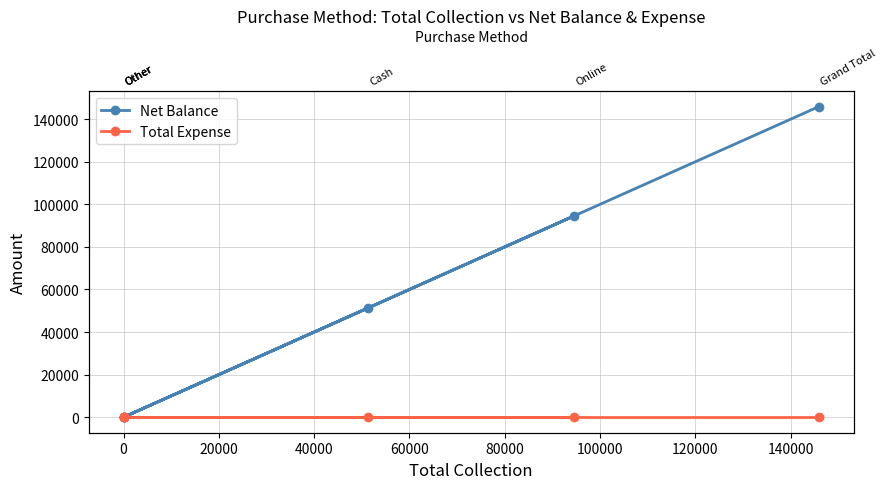

Which has a higher value, 0 or 80000?

80000